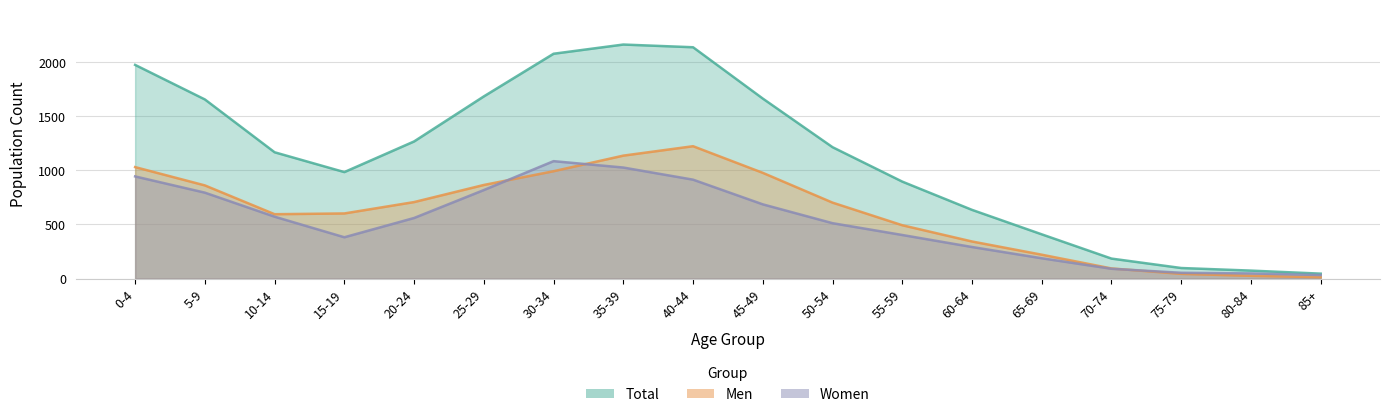

After their last crossing, which series has the higher values: Women or Men?

Women